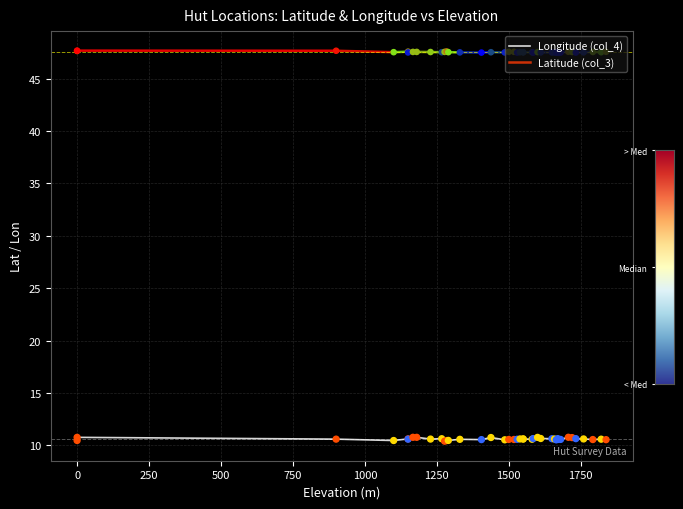

What is the total value across all series at 1821?

58.1